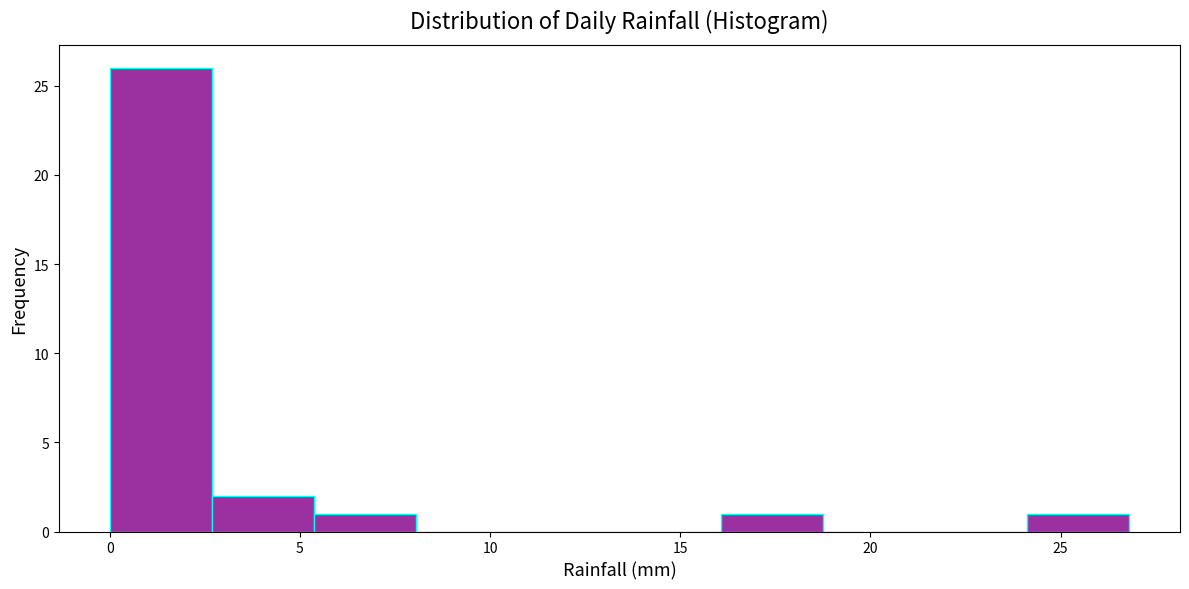

Reading left to right, list every bar in this chart as the range it spans on the x-axis followed by its height. Neither the bar edges nor the heights are printed on the chart, so give them approximately, as read against the axes.

0.0 to 2.5: 26
2.5 to 5.5: 2
5.5 to 8.0: 1
8.0 to 10.5: 0
10.5 to 13.5: 0
13.5 to 16.0: 0
16.0 to 19.0: 1
19.0 to 21.5: 0
21.5 to 24.0: 0
24.0 to 27.0: 1